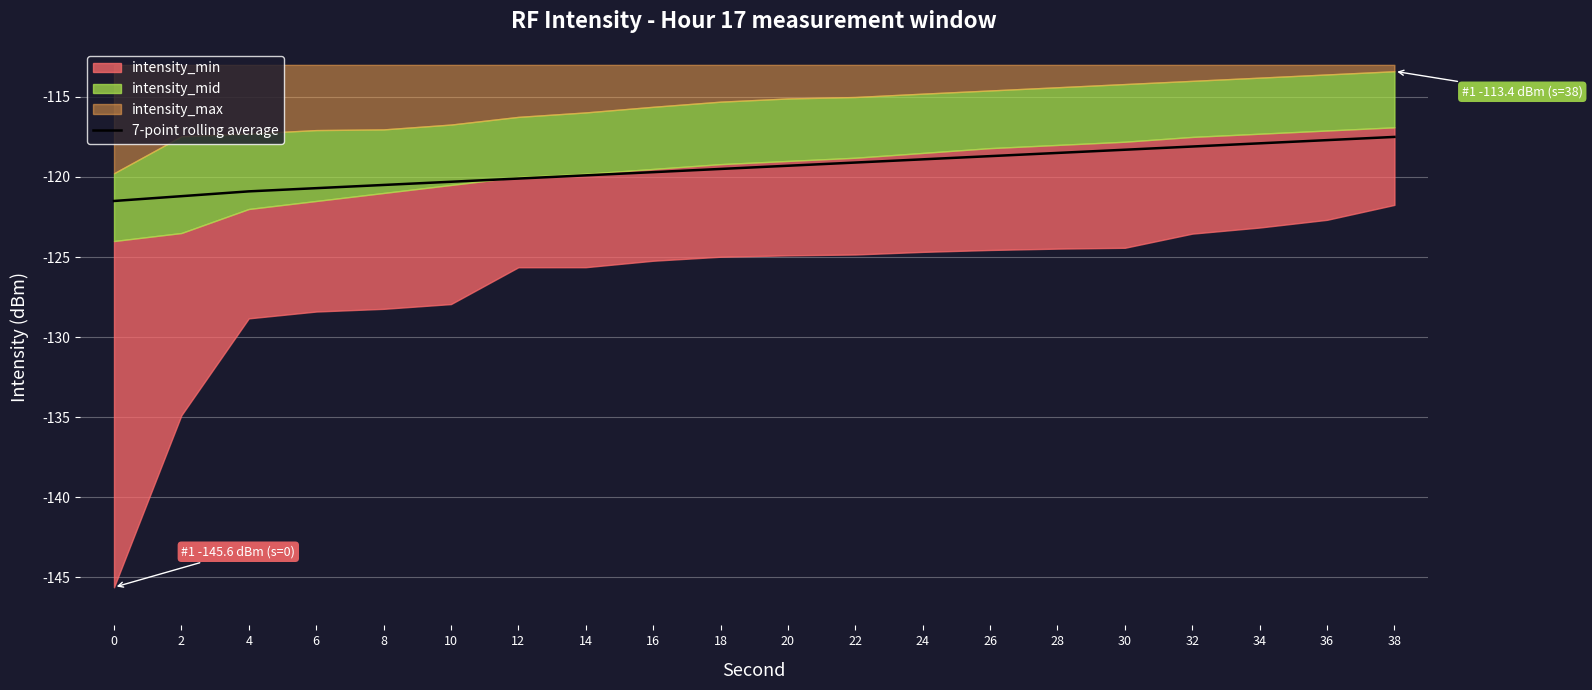

The value of 7-point rolling average at 14 is -63.1. True or false?

False